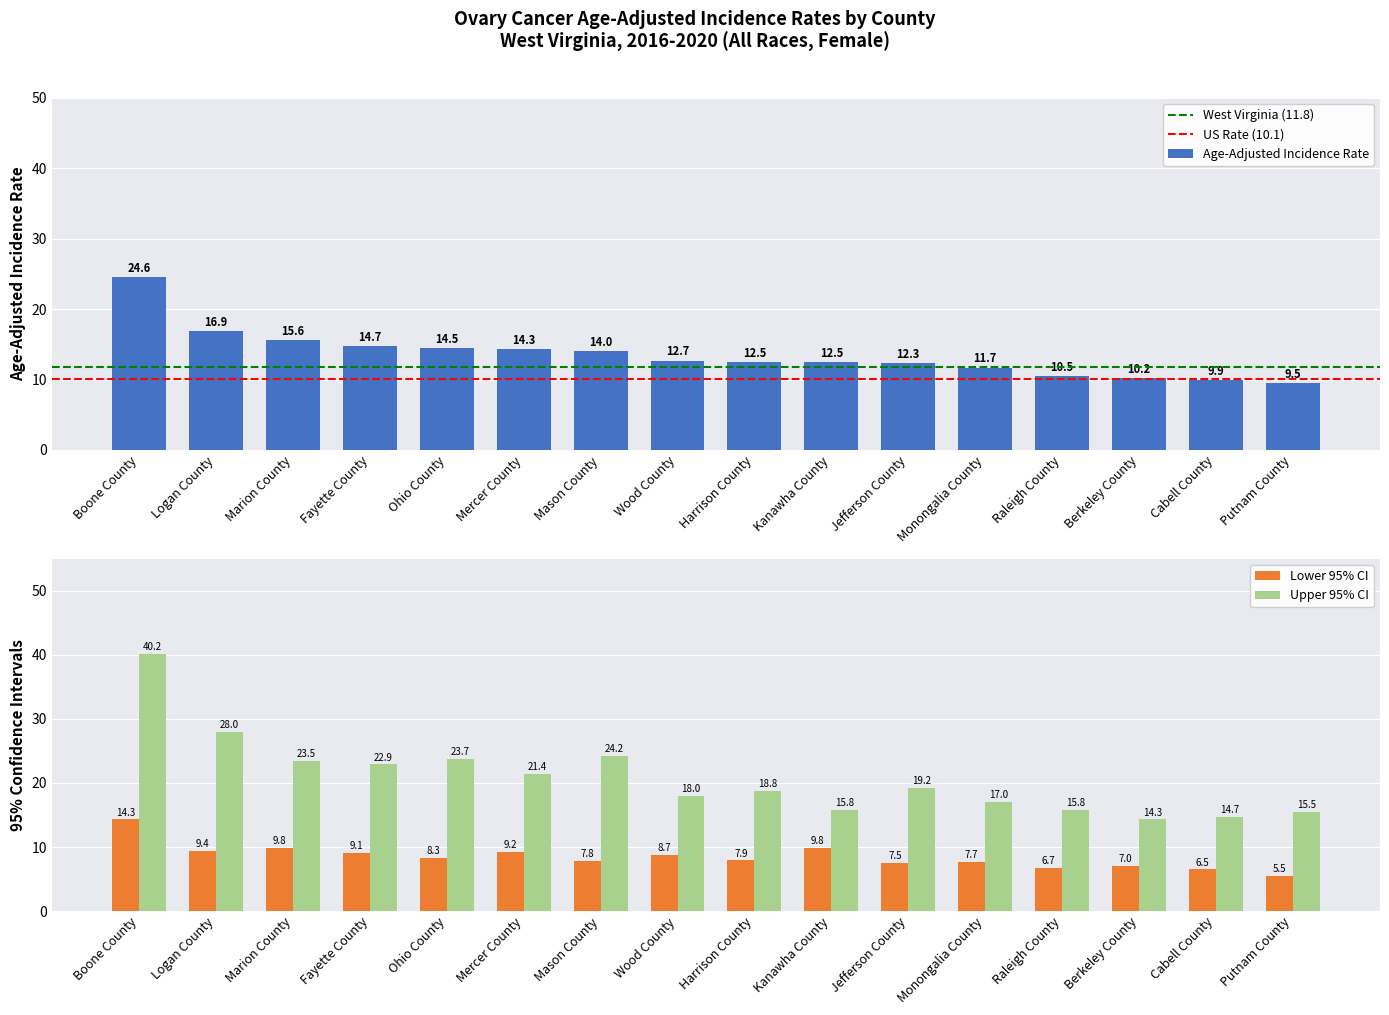

Reading right to left, extract all data points from this chart.

Age-Adjusted Incidence Rate: 9.5	9.9	10.2	10.5	11.7	12.3	12.5	12.5	12.7	14.0	14.3	14.5	14.7	15.6	16.9	24.6
Lower 95% CI: 5.5	6.5	7.0	6.7	7.7	7.5	9.8	7.9	8.7	7.8	9.2	8.3	9.1	9.8	9.4	14.3
Upper 95% CI: 15.5	14.7	14.3	15.8	17.0	19.2	15.8	18.8	18.0	24.2	21.4	23.7	22.9	23.5	28.0	40.2